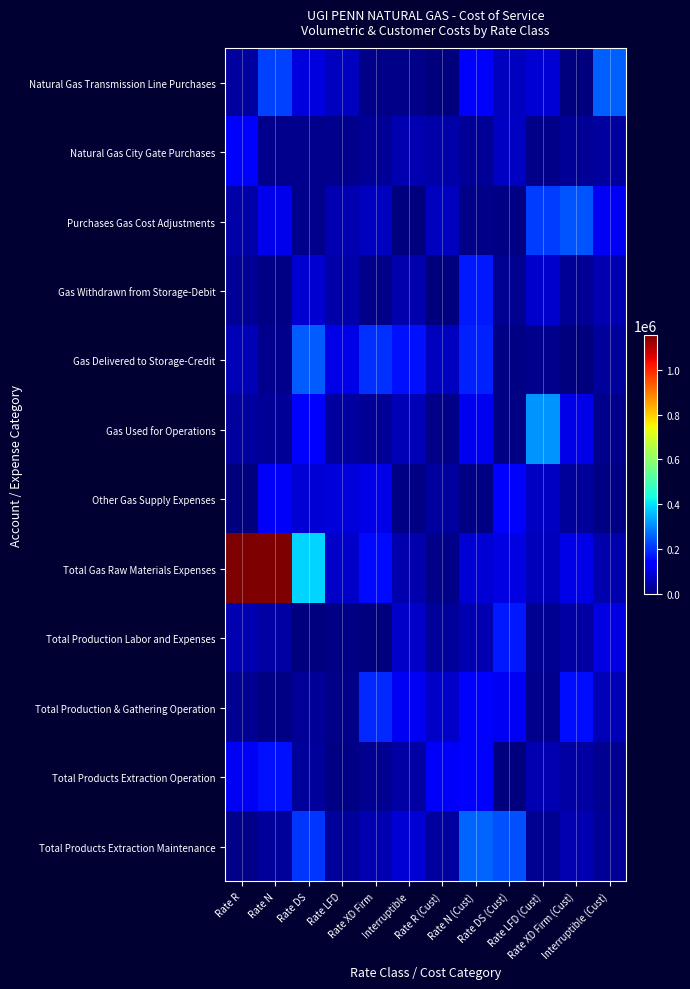

At which category is the sum across all series the highest?

Rate R